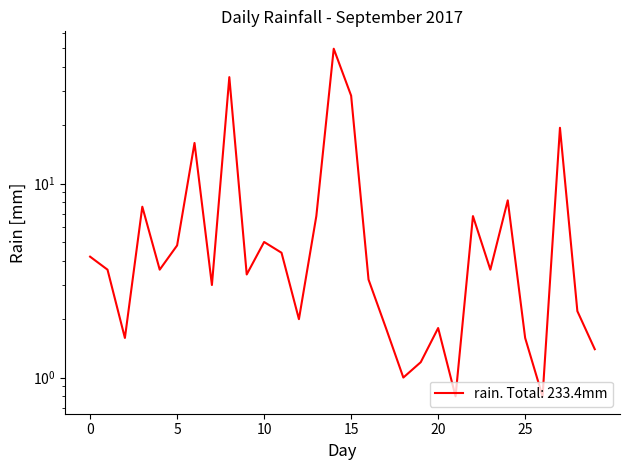

What is the change in value from 2017-09-18 to 2017-09-19?

-0.8